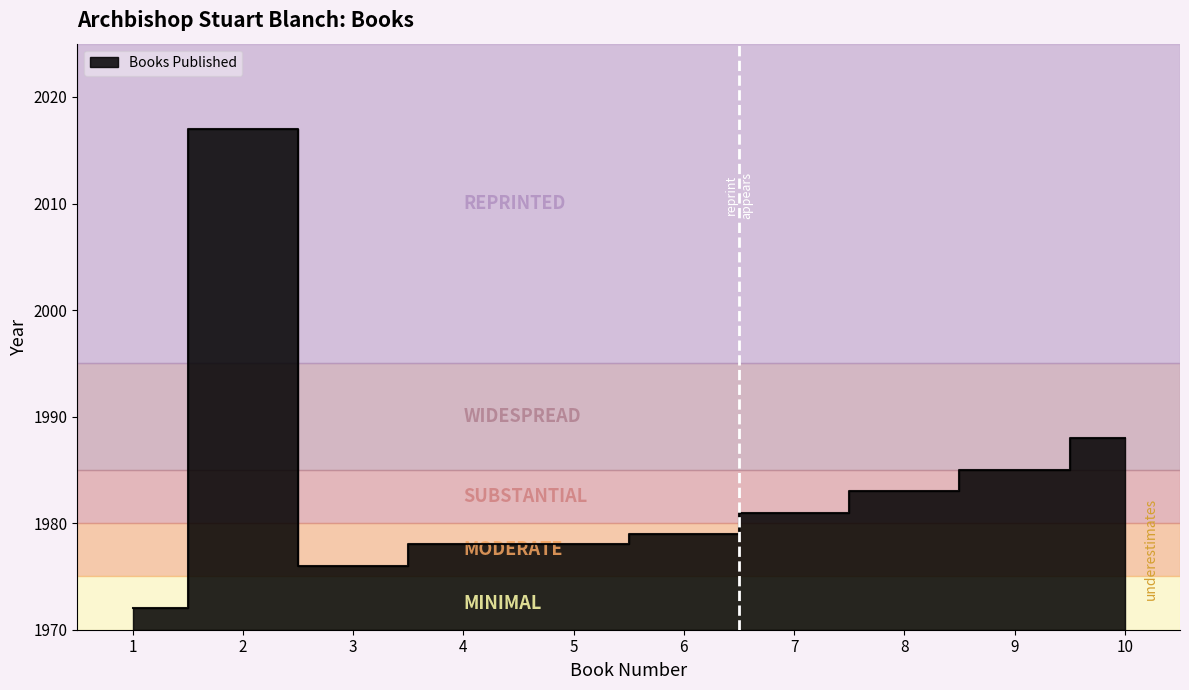

The value at 4 is 1978. True or false?

True